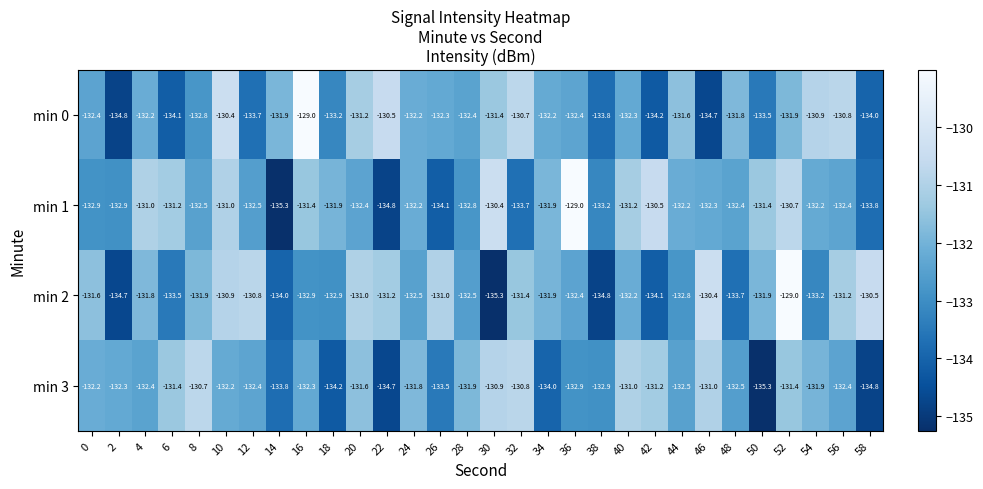

At 12, list the series in order from largest to smallest.

min 2, min 3, min 1, min 0